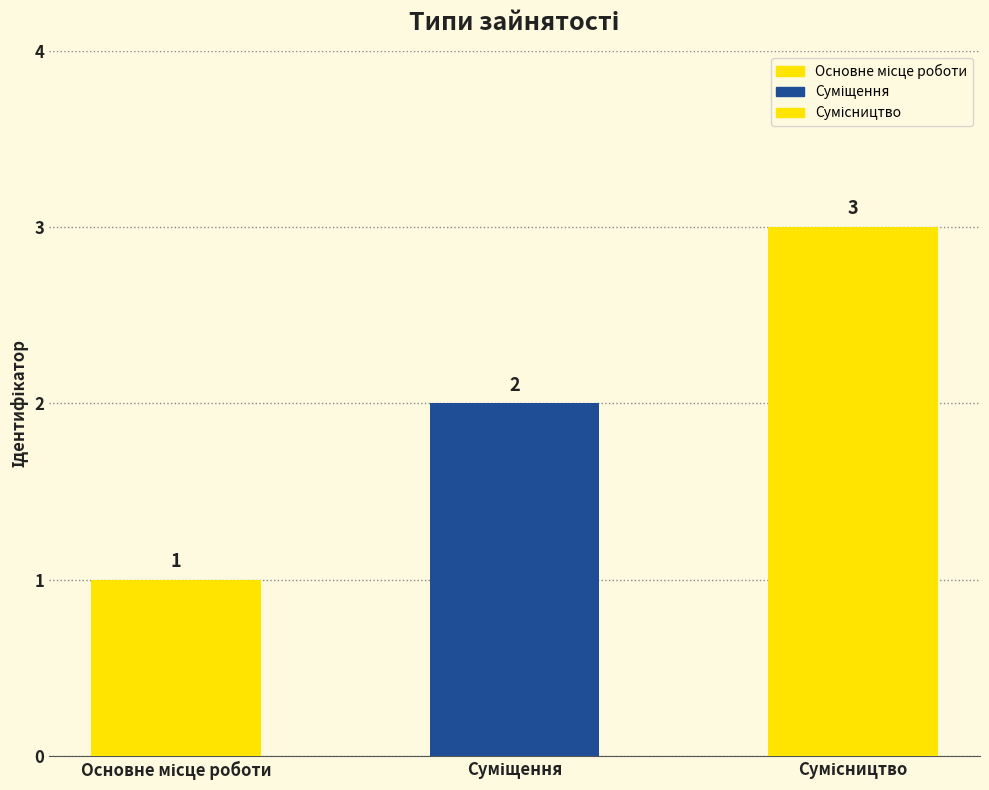

What is the greatest value displayed?

3